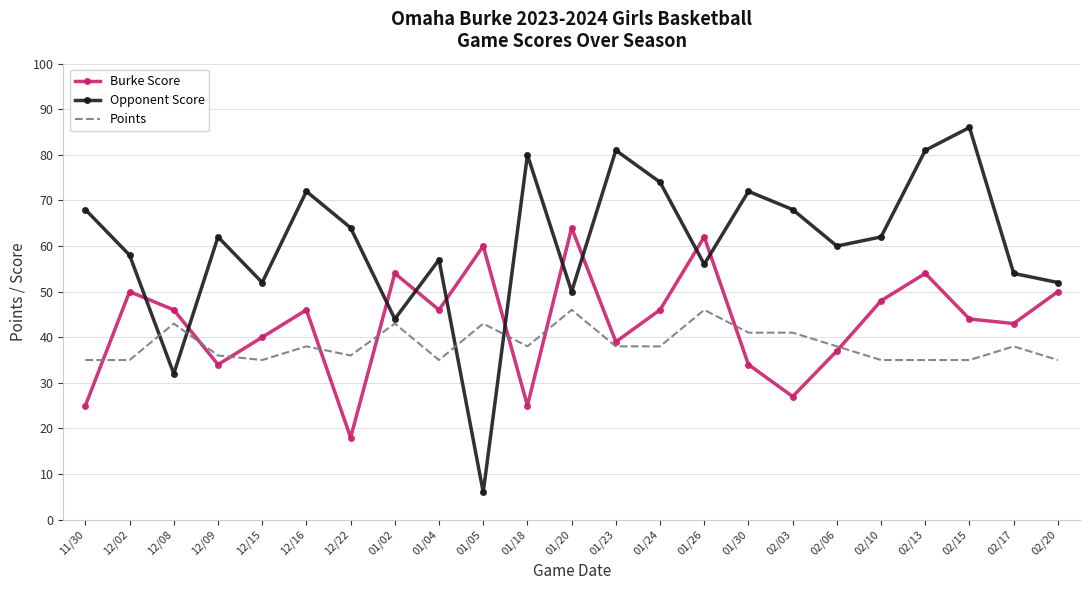

What is the highest value of the Burke Score series?

64